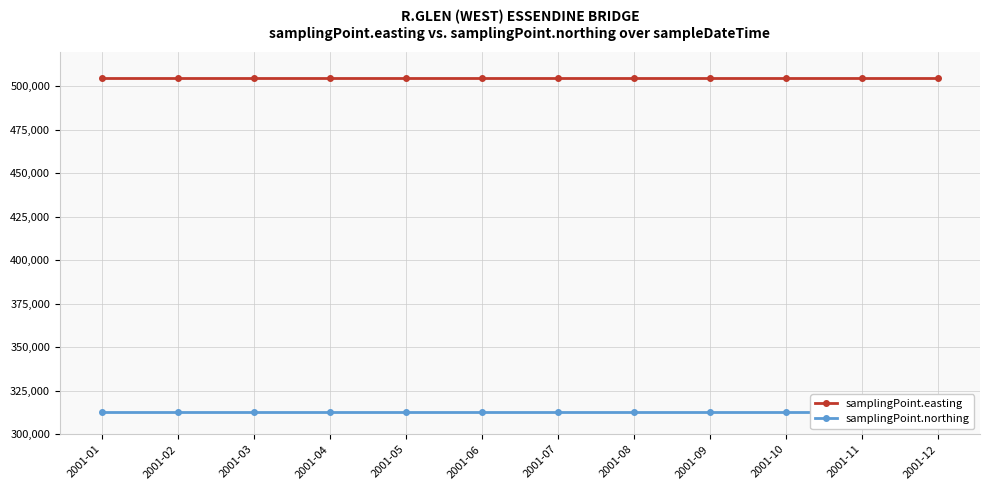

What are all the series names shown in the legend?

samplingPoint.easting, samplingPoint.northing